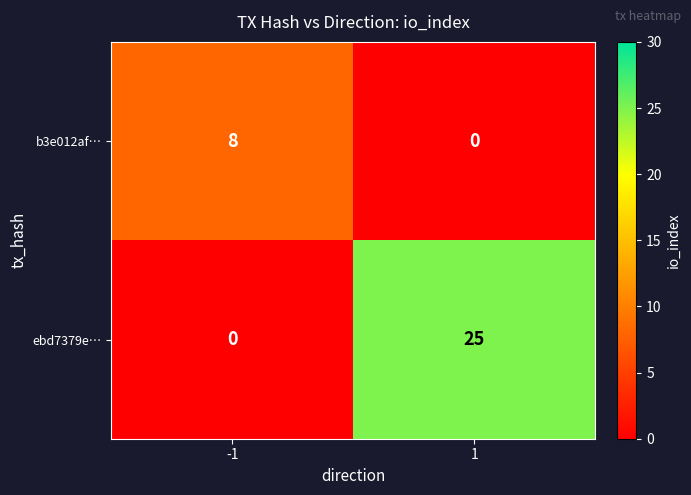

What is the total value across all series at 1?

25